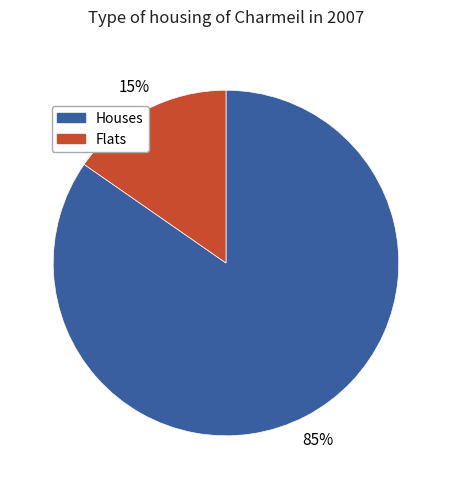

Is there any slice that represents more than half of the pie?

Yes